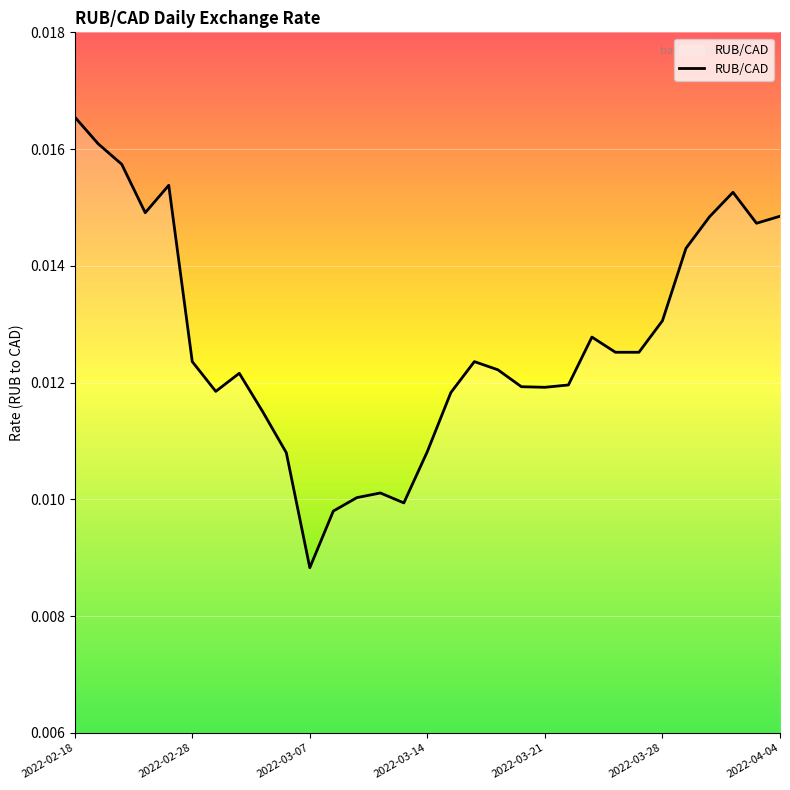

How many lines are shown in the chart?

1